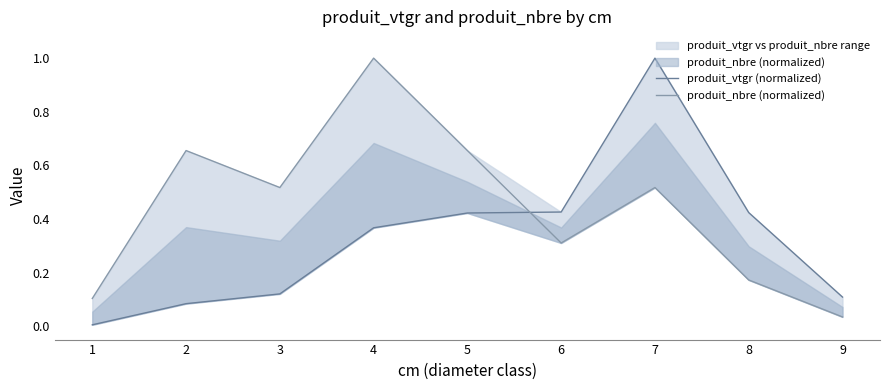

At which label is produit_nbre (normalized) closest to 0?

9